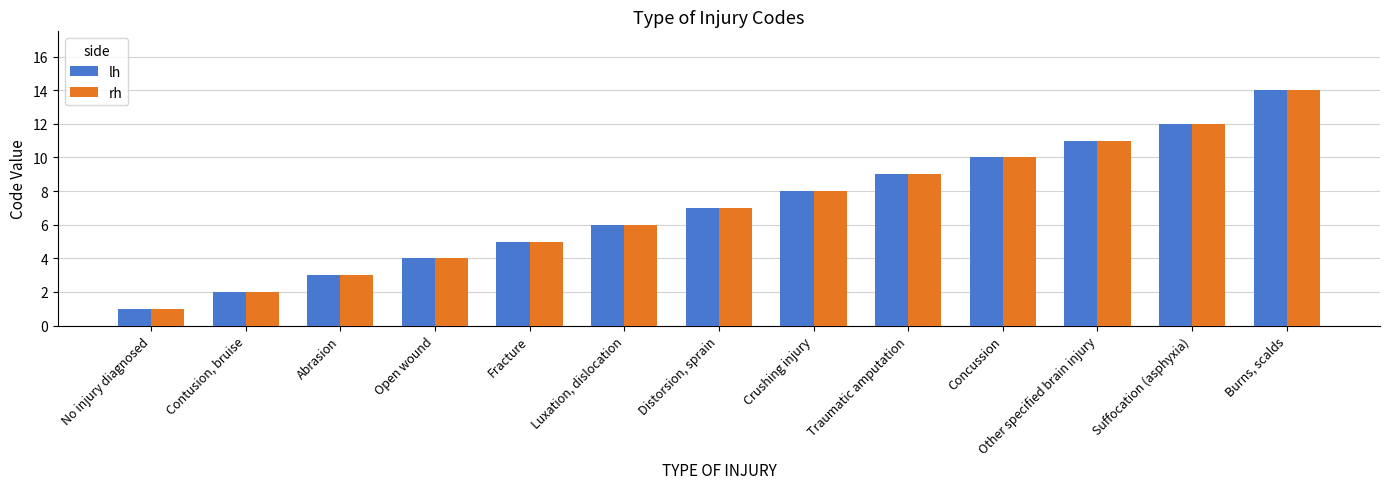

What is the label of the 3rd bar from the left?

Abrasion